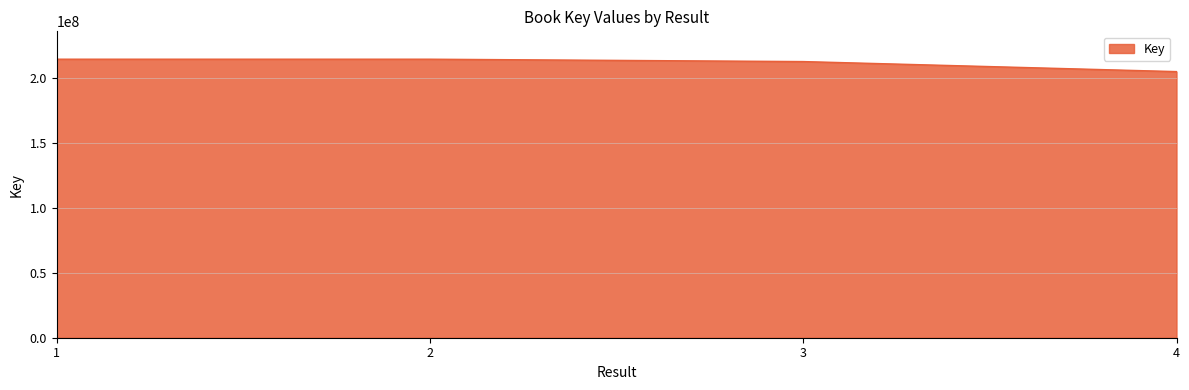

What is the greatest value displayed?

214484304